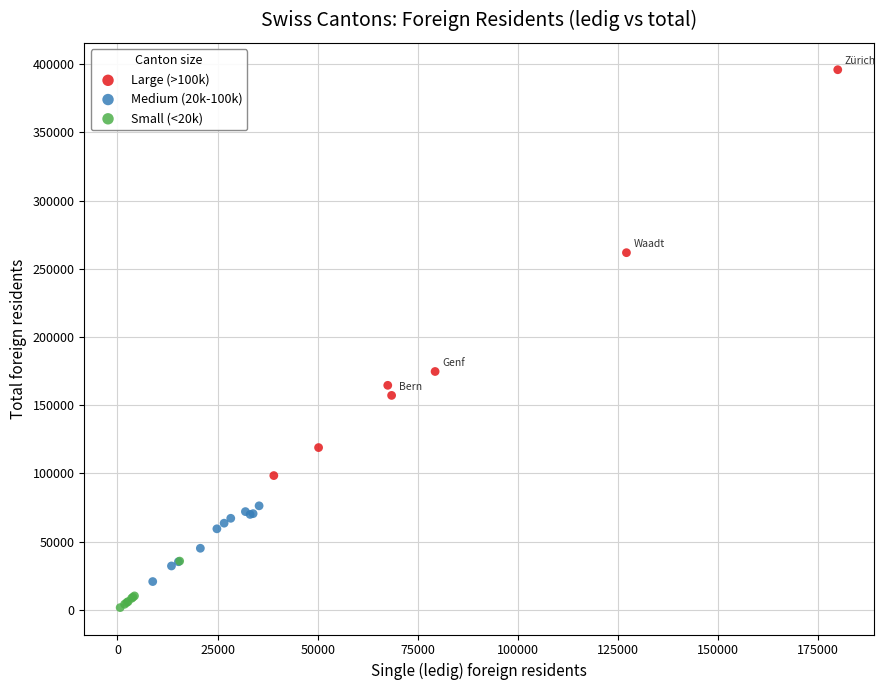

What are all the series names shown in the legend?

Large (>100k), Medium (20k-100k), Small (<20k)